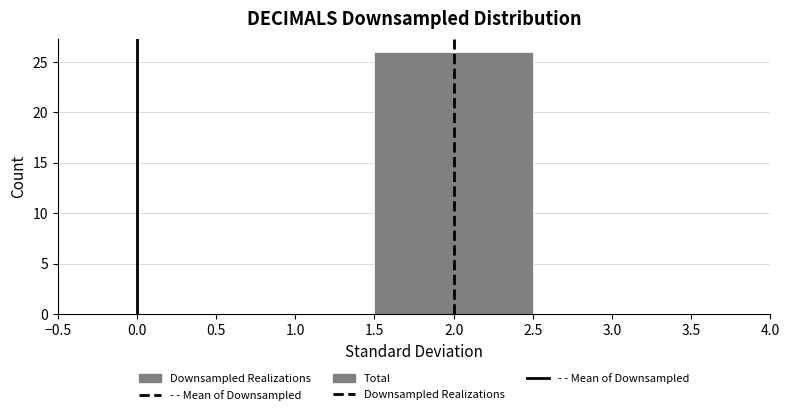

Reading left to right, transcribe this chart: for each bar, give the range it covers on the x-axis and its height. The values are not printed on the chart, so give them approximately, as read against the axis.

-0.5 to 0.5: 0
0.5 to 1.5: 0
1.5 to 2.5: 26
2.5 to 3.5: 0